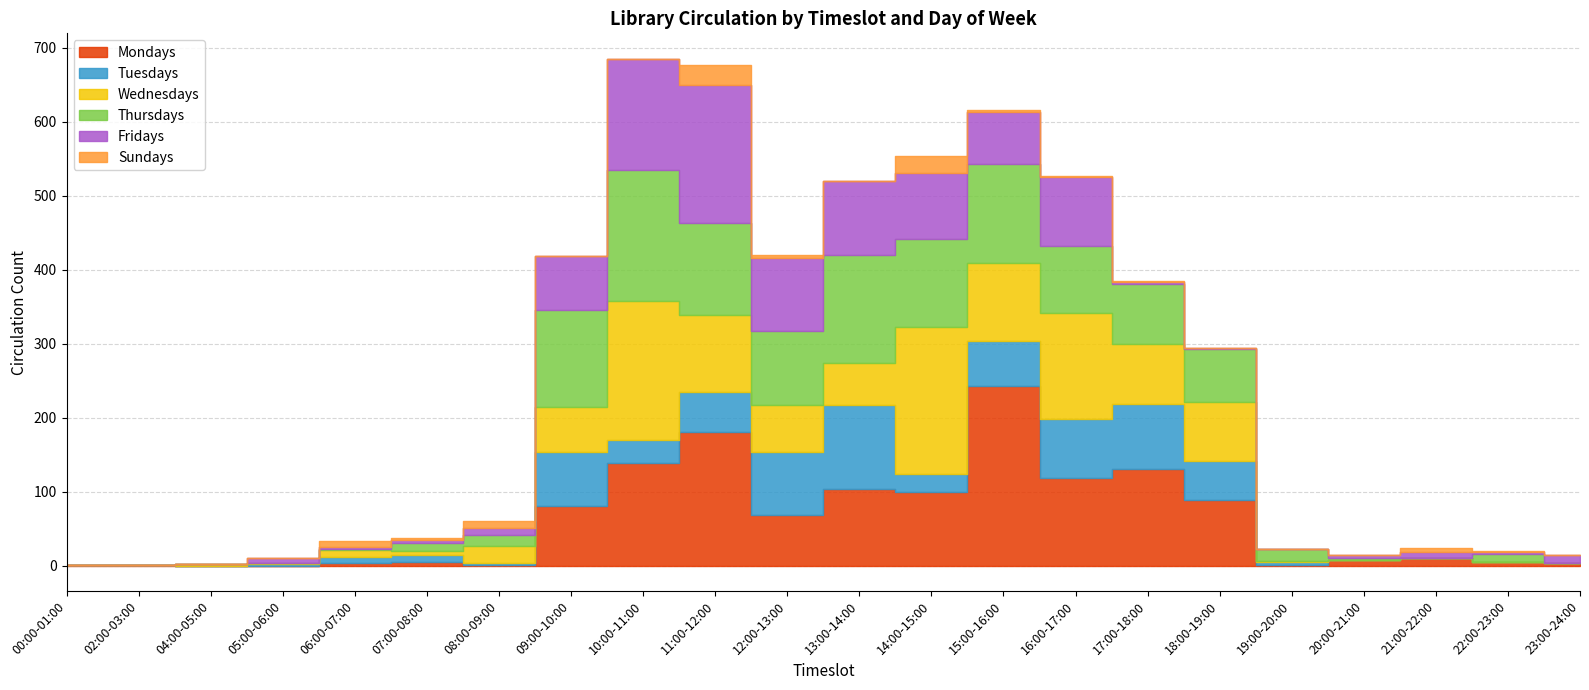

Between 13:00-14:00 and 20:00-21:00, which series saw the biggest shift?

Thursdays